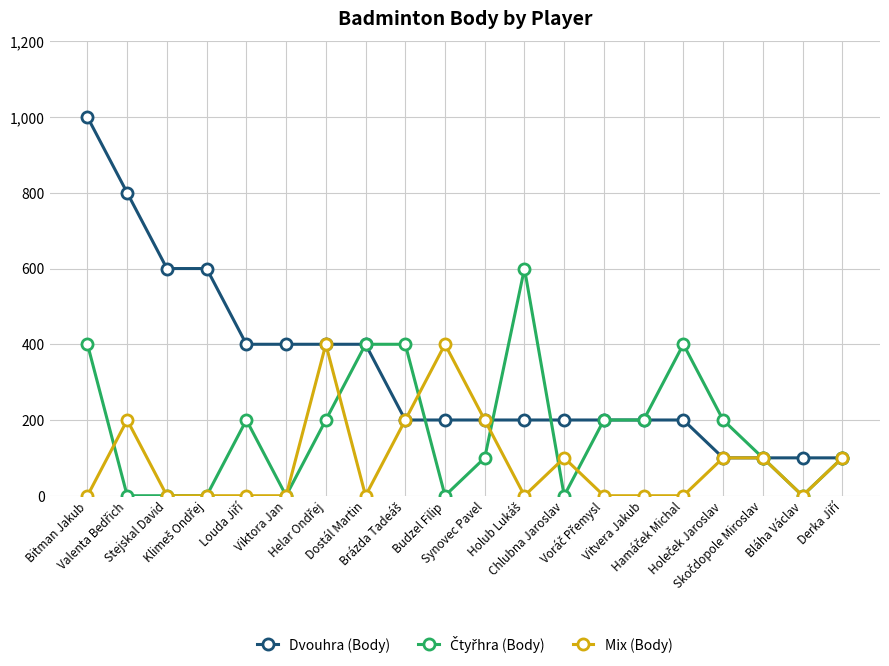

What is the maximum value shown in the chart?

1000